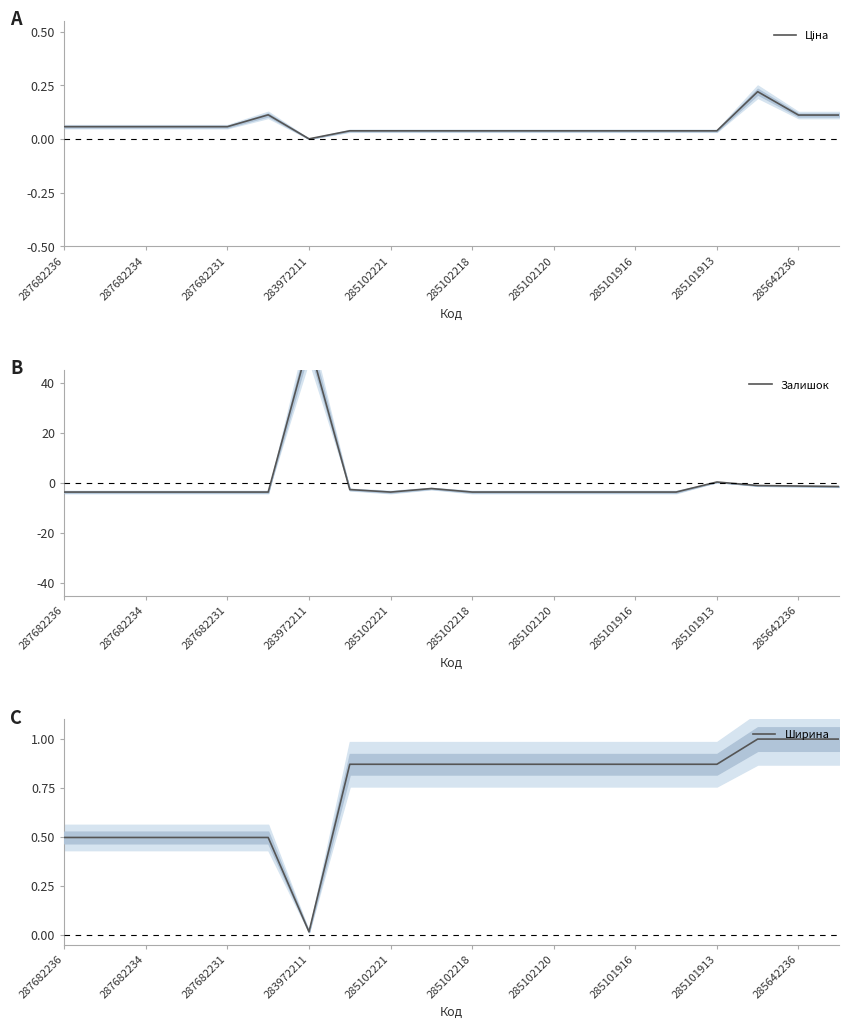

What are all the series names shown in the legend?

Ціна, Залишок, Ширина